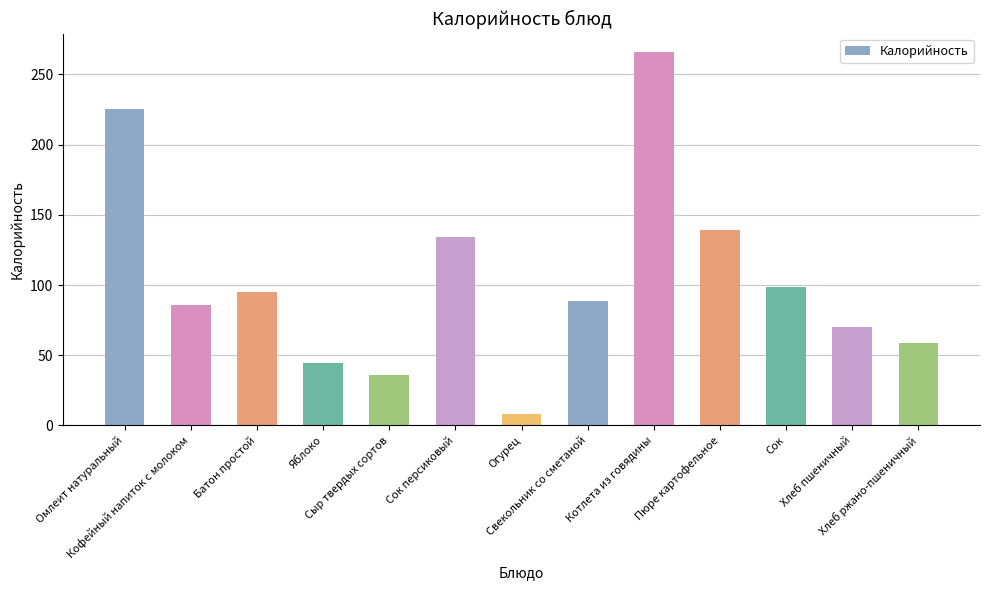

How many values are below 88?

6